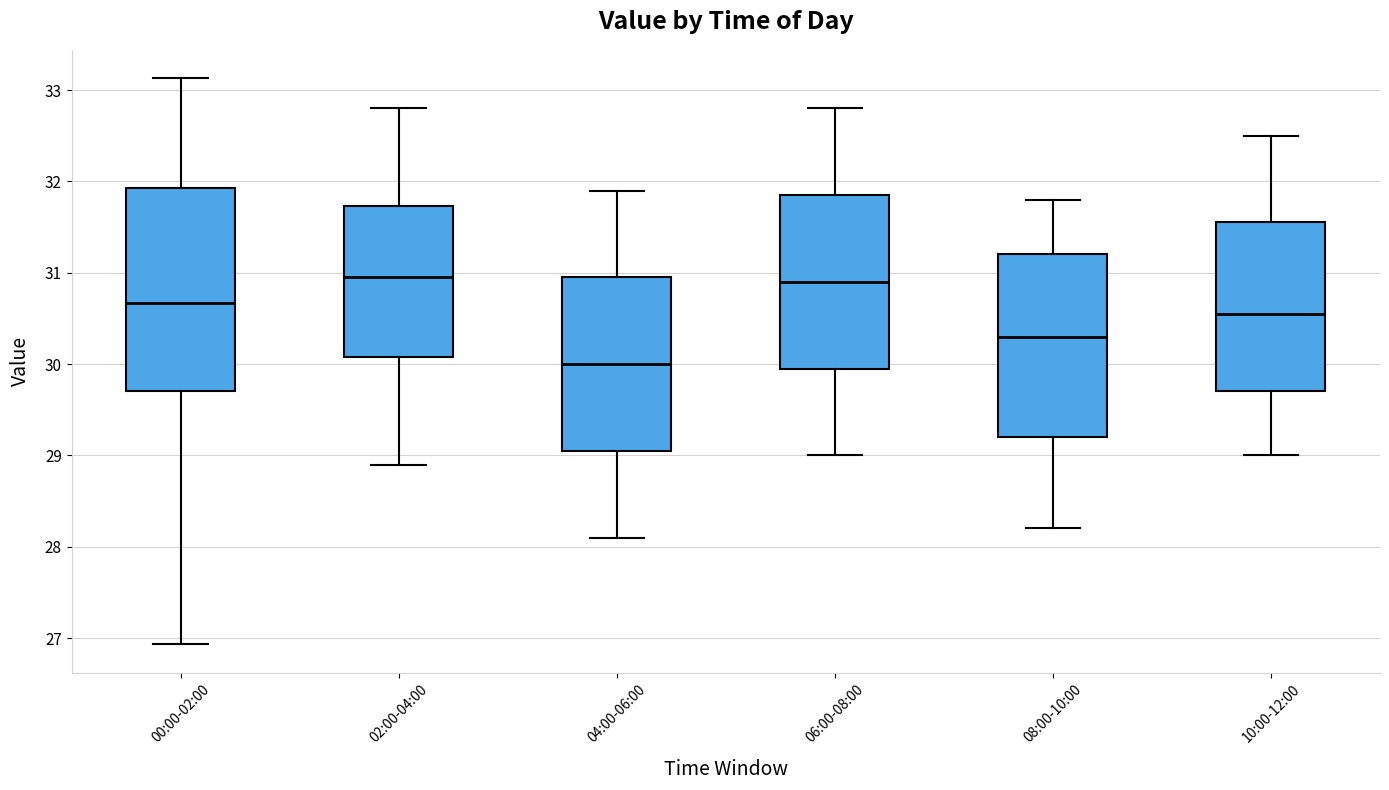

Reading left to right, transcribe this box plot: for each box, give where its median line is, the range the box spans, and where its two whiskers end, as read against the y-axis. The values are not printed on the chart, so give them approximately, as read against the axis.

00:00-02:00: median 30.7, box 29.7 to 31.9, whiskers 26.9 to 33.1
02:00-04:00: median 31.0, box 30.1 to 31.7, whiskers 28.9 to 32.8
04:00-06:00: median 30.0, box 29.1 to 31.0, whiskers 28.1 to 31.9
06:00-08:00: median 30.9, box 30.0 to 31.9, whiskers 29.0 to 32.8
08:00-10:00: median 30.3, box 29.2 to 31.2, whiskers 28.2 to 31.8
10:00-12:00: median 30.6, box 29.7 to 31.6, whiskers 29.0 to 32.5